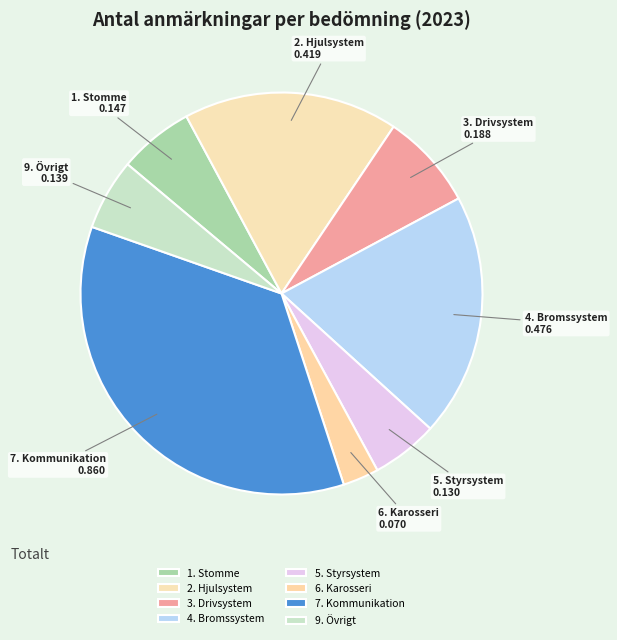

True or false: 9. Övrigt accounts for 1% of the total.

False